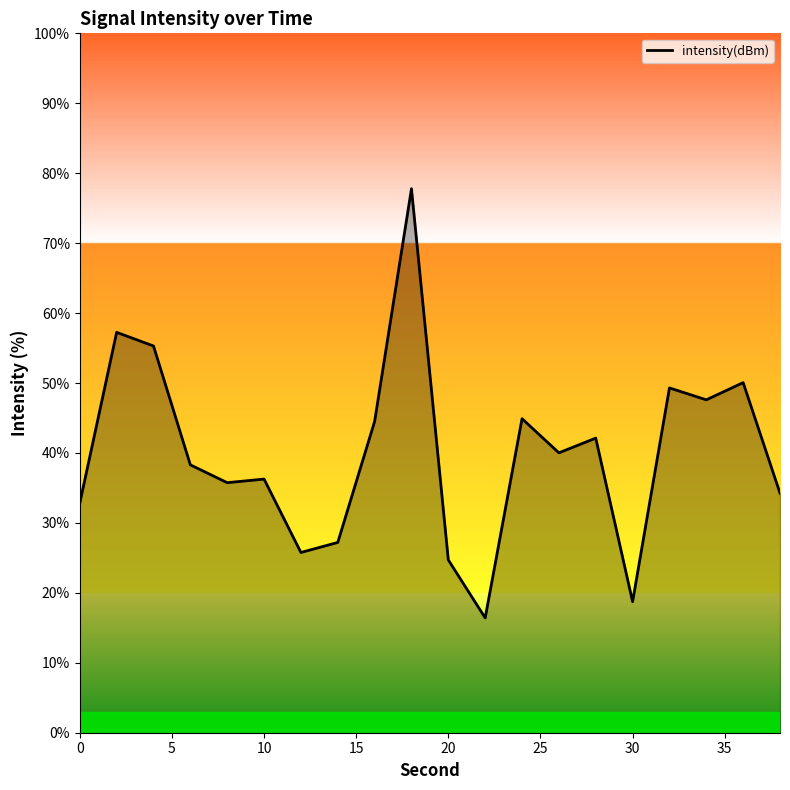

What is the smallest value displayed?

16.4